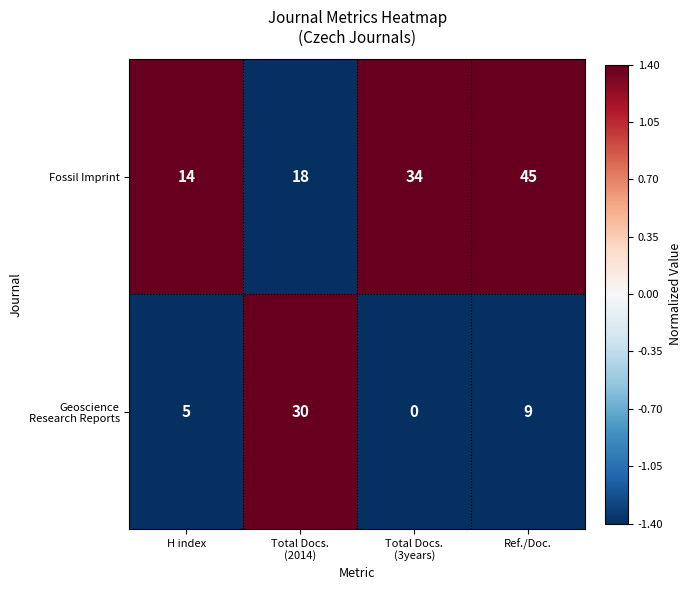

What is the difference between the Fossil Imprint values at H index and Ref./Doc.?

31